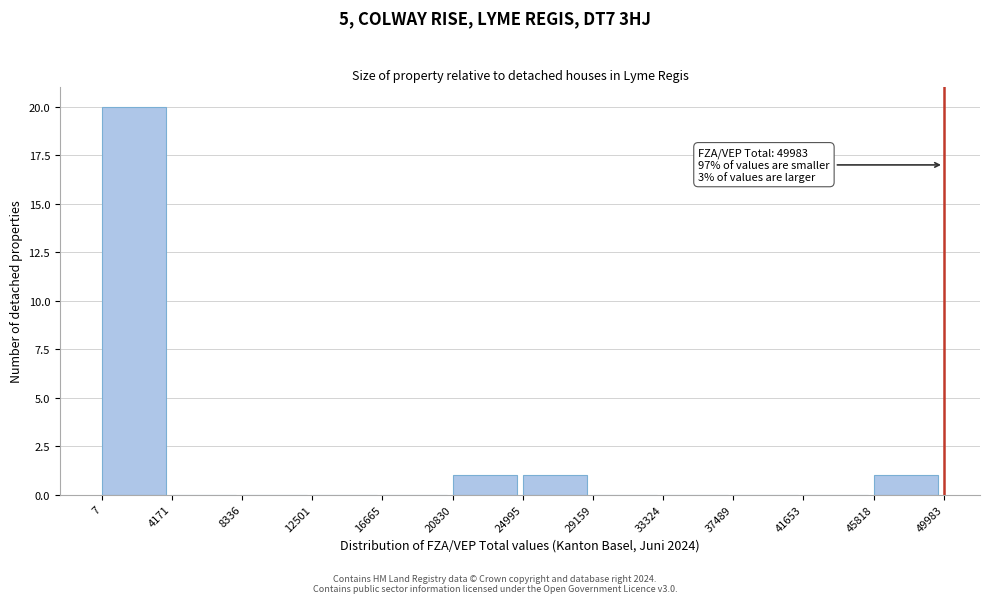

Which range on the x-axis has the tallest bar?

7 to 4171